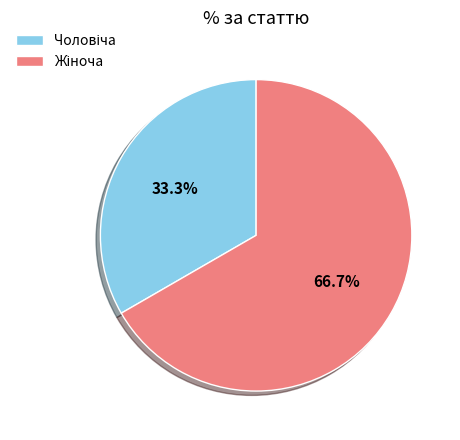

Does any single category account for the majority?

Yes